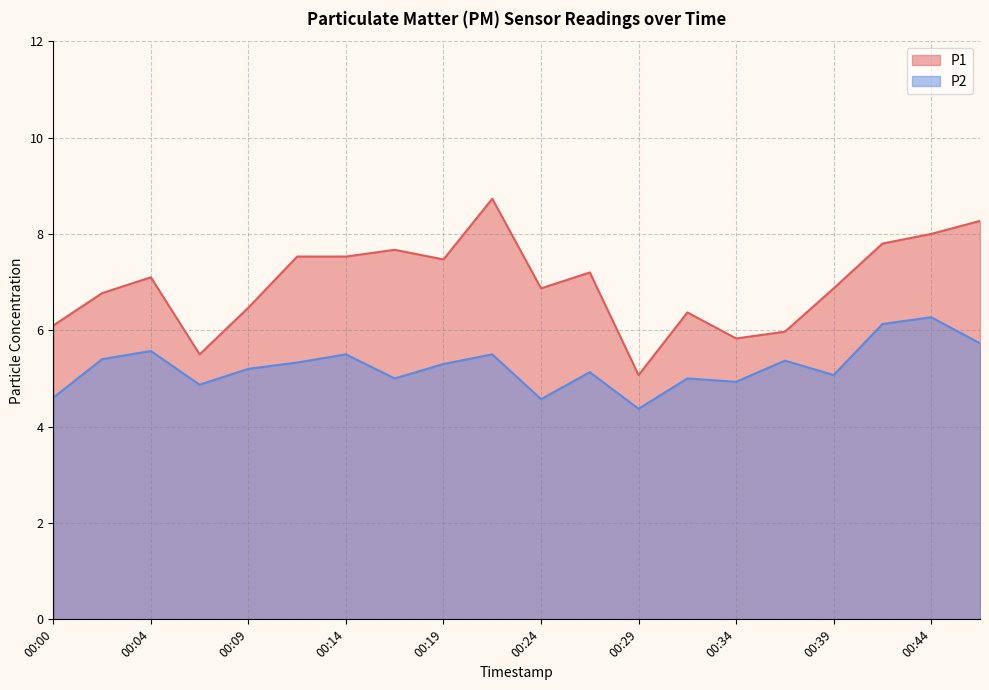

Which series has the largest total across all categories?

P1